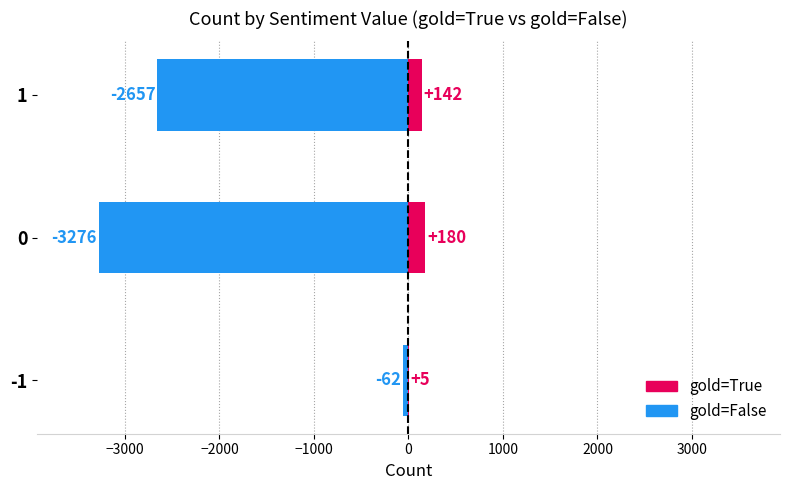

Which series has the largest total across all categories?

gold=True